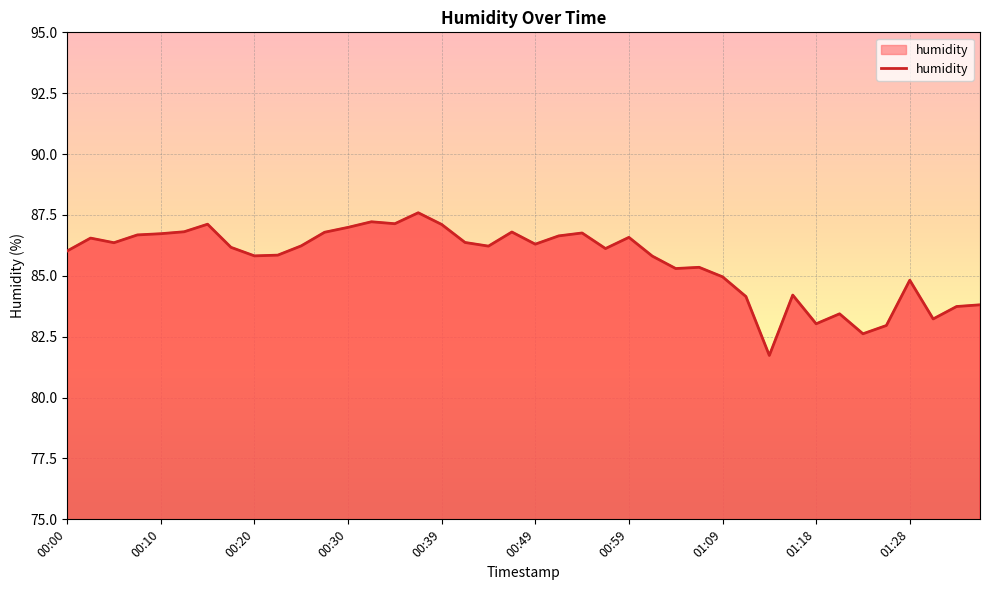

How many interior local valleys (lower than both neighbors) does the data have?

11